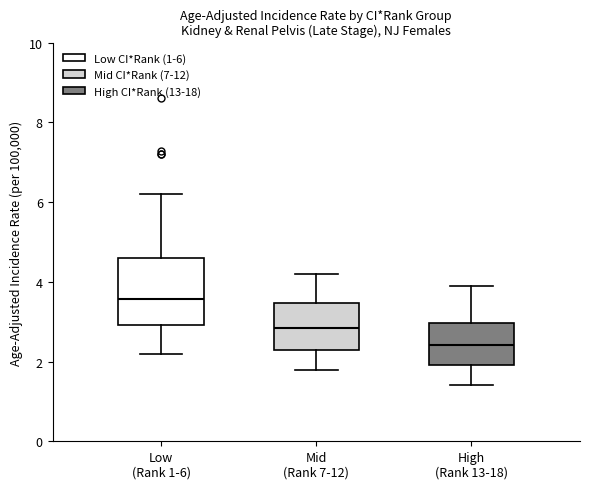

Reading left to right, transcribe this box plot: for each box, give where its median line is, the range the box spans, and where its two whiskers end, as read against the y-axis. The values are not printed on the chart, so give them approximately, as read against the axis.

Low (Rank 1-6): median 3.6, box 3.0 to 4.6, whiskers 2.2 to 6.2
Mid (Rank 7-12): median 2.8, box 2.2 to 3.4, whiskers 1.8 to 4.2
High (Rank 13-18): median 2.4, box 2.0 to 3.0, whiskers 1.4 to 4.0